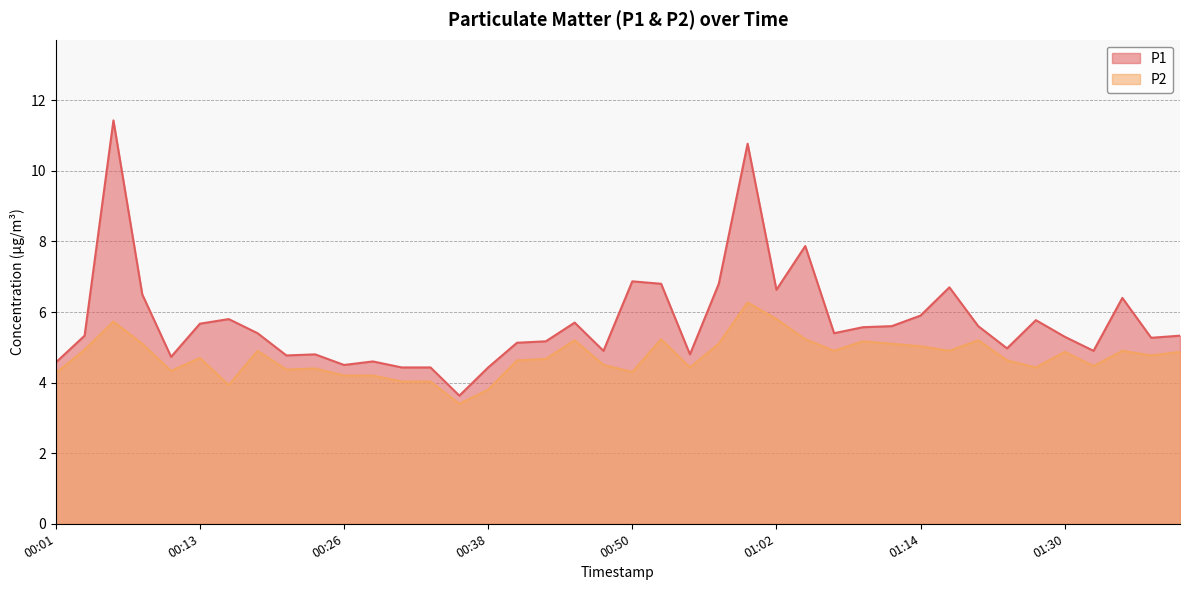

Is the value of P2 at 01:37 greater than the value of P1 at 00:55?

No